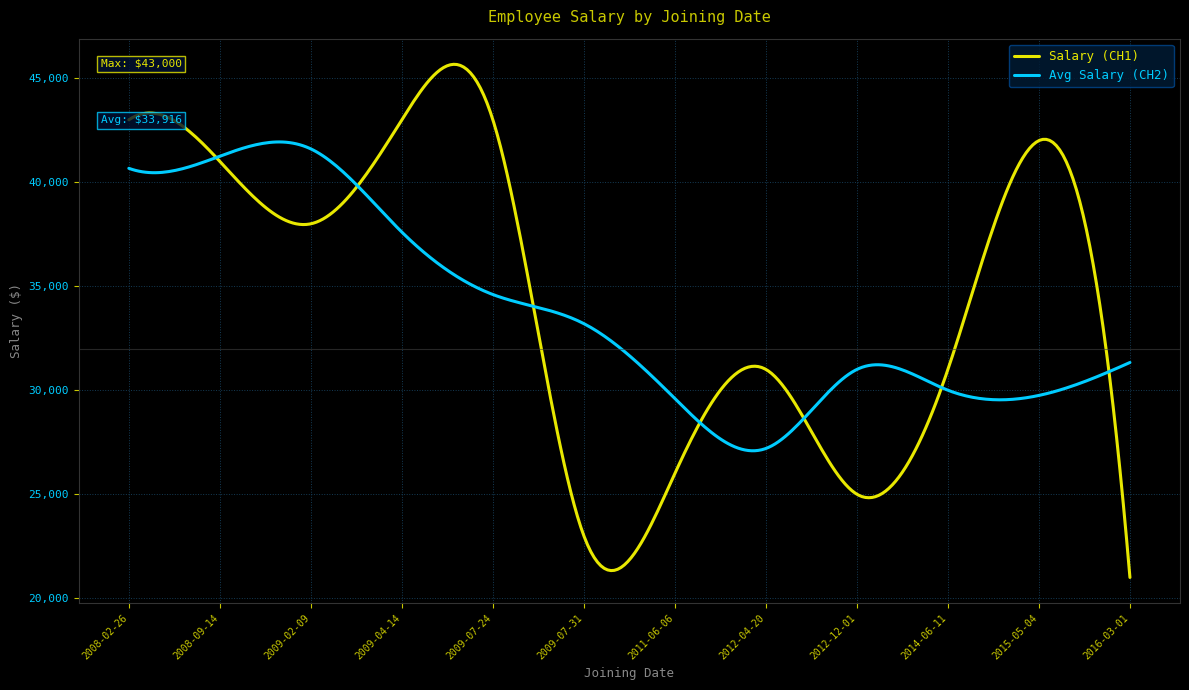

What is the minimum value for Avg Salary (CH2)?

27089.9